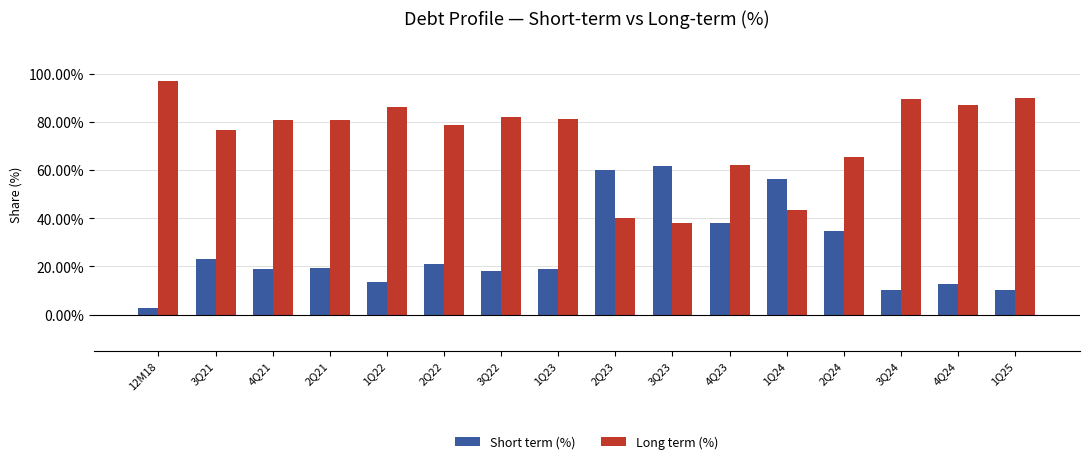

Which category has the lowest value in the Short term (%) series?

12M18